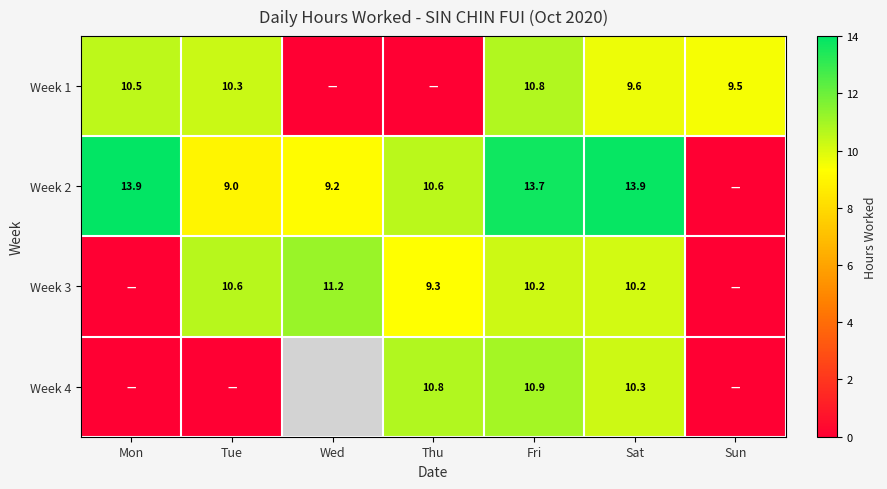

What is the sum of the Week 3 values at Sat and Fri?

20.4